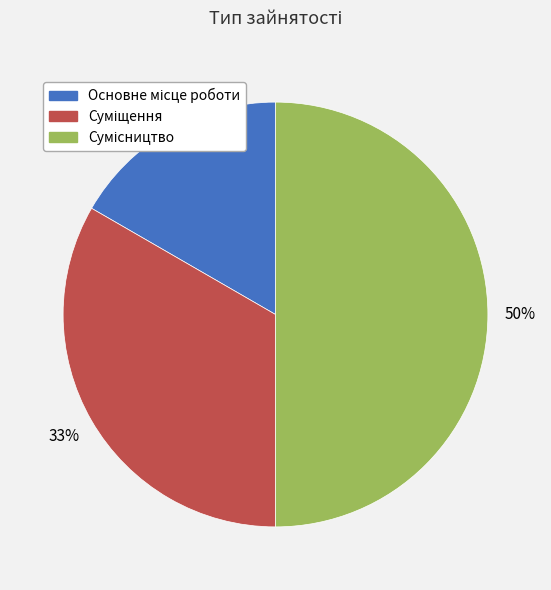

To the nearest percent, what is the average slice percentage?

33%